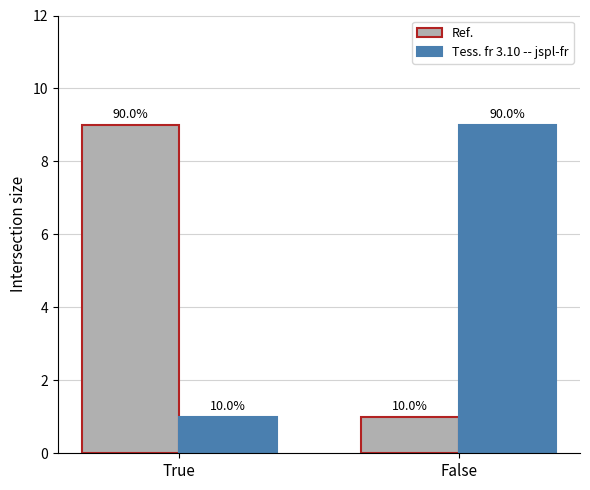

Which series has the widest spread of values?

Ref.